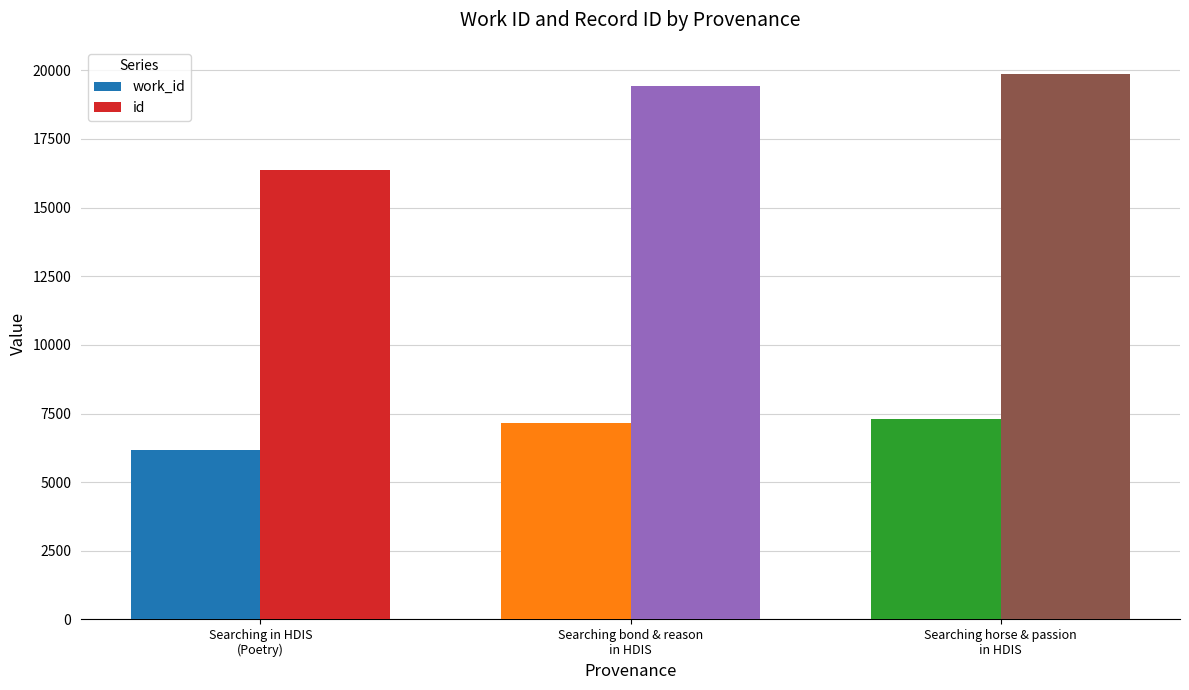

Count the number of categories in the chart.

3